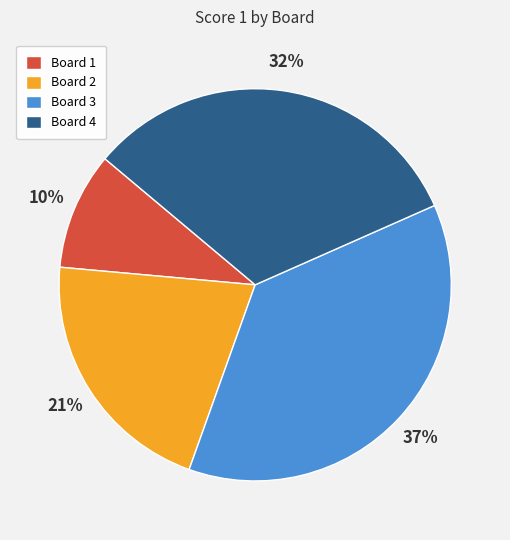

Rank the categories by value from lowest to highest.

Board 1, Board 2, Board 4, Board 3